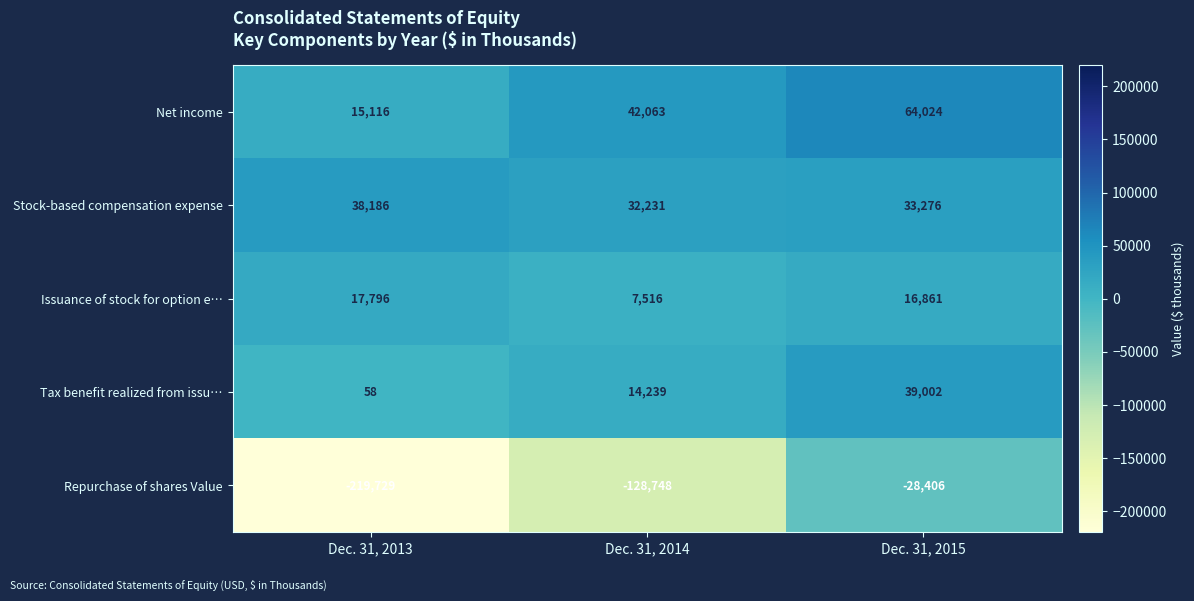

The Net income series shows 15116 at Dec. 31, 2013. True or false?

True